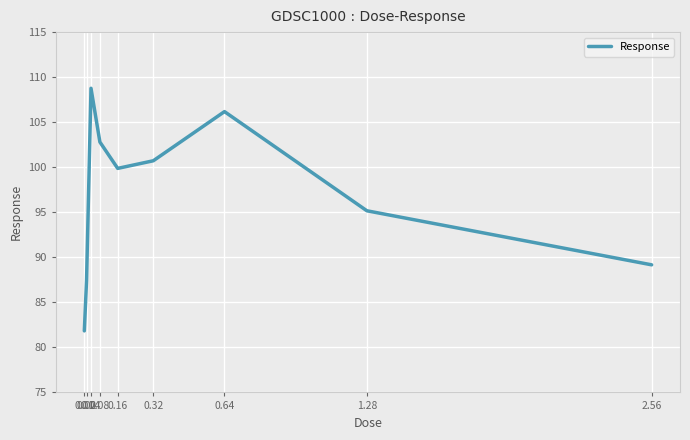

What is the approximate value at 0.32?

100.7